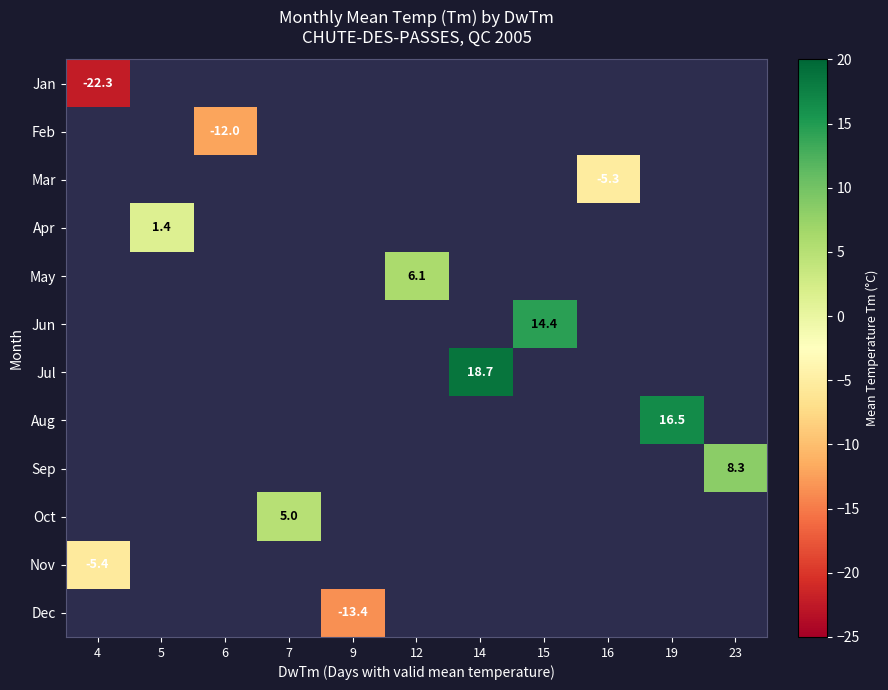

True or false: Jan has a value of -22.3 at 4.

True